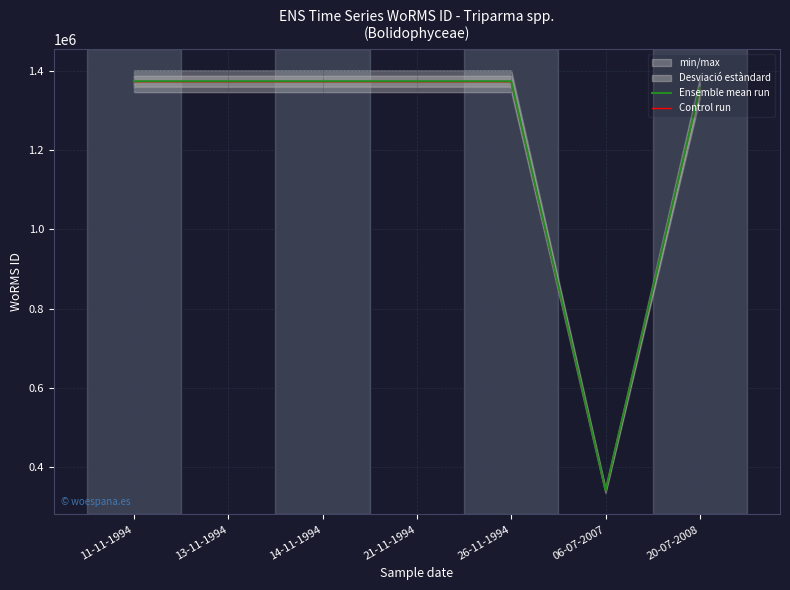

What is the minimum value for Control run?

341019.6